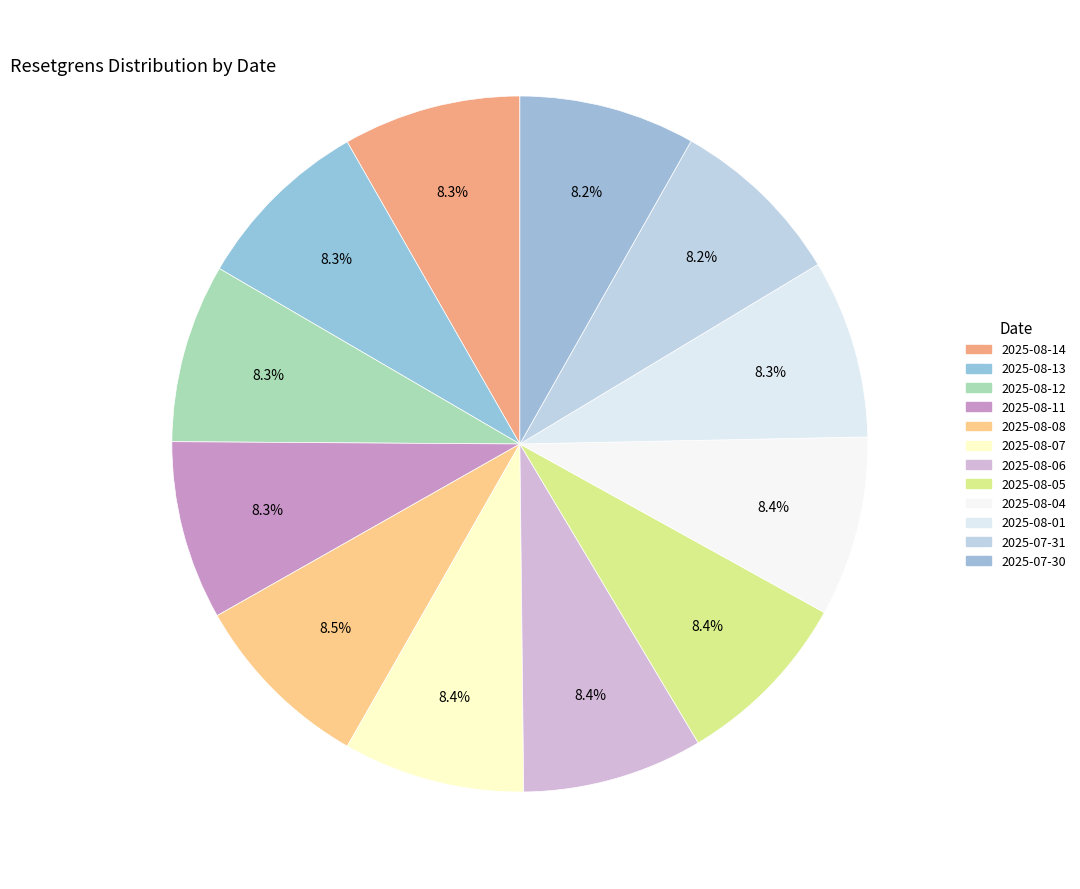

To the nearest percent, what percentage of the pie is 2025-07-31?

8%